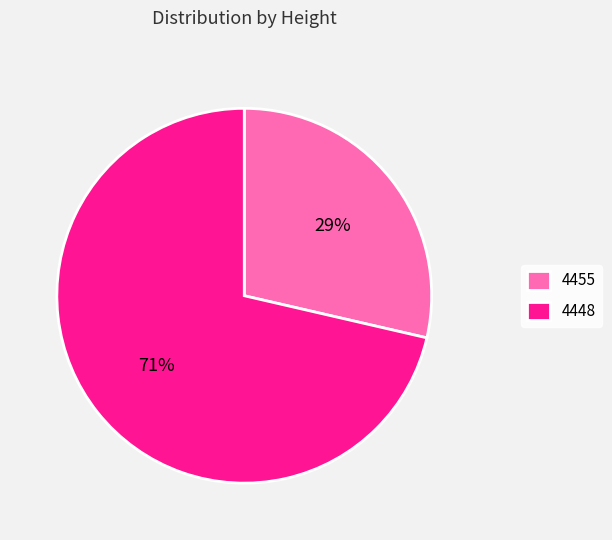

To the nearest percent, what is the average slice percentage?

50%